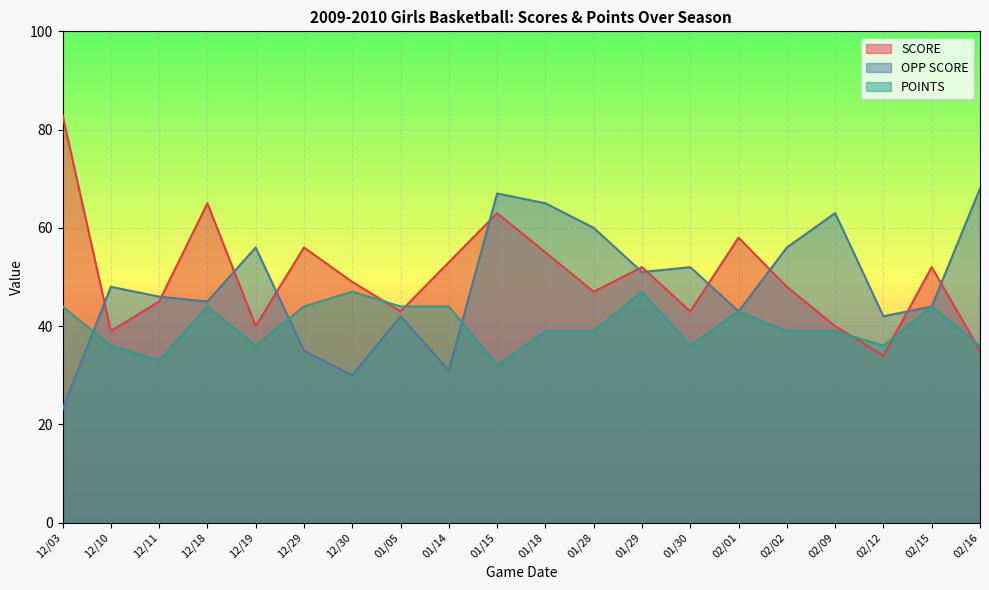

How many data points in OPP SCORE are less than 48?

10